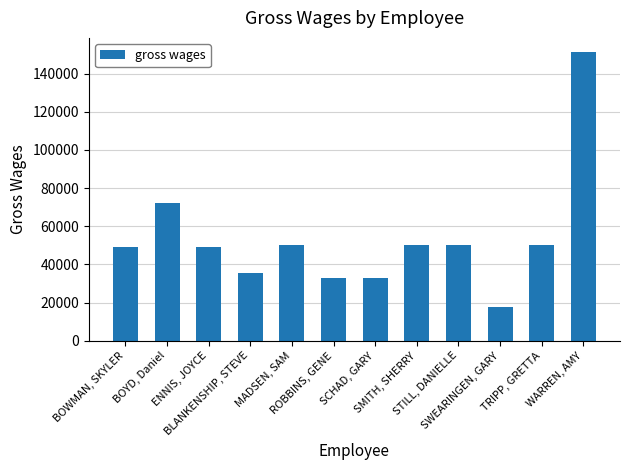

Count the number of values greater than 50142.

6